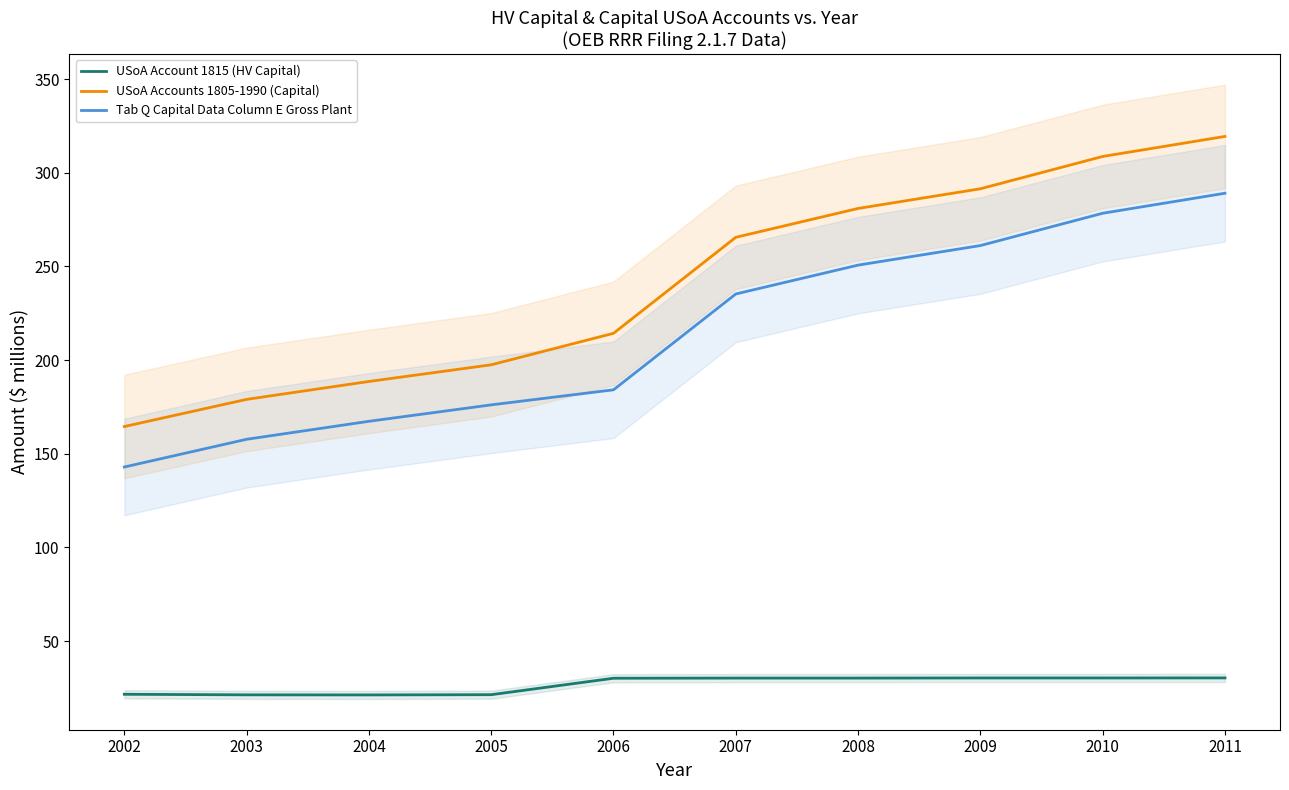

What is the value of the USoA Account 1815 (HV Capital) point at the 4th from the left?

21.4